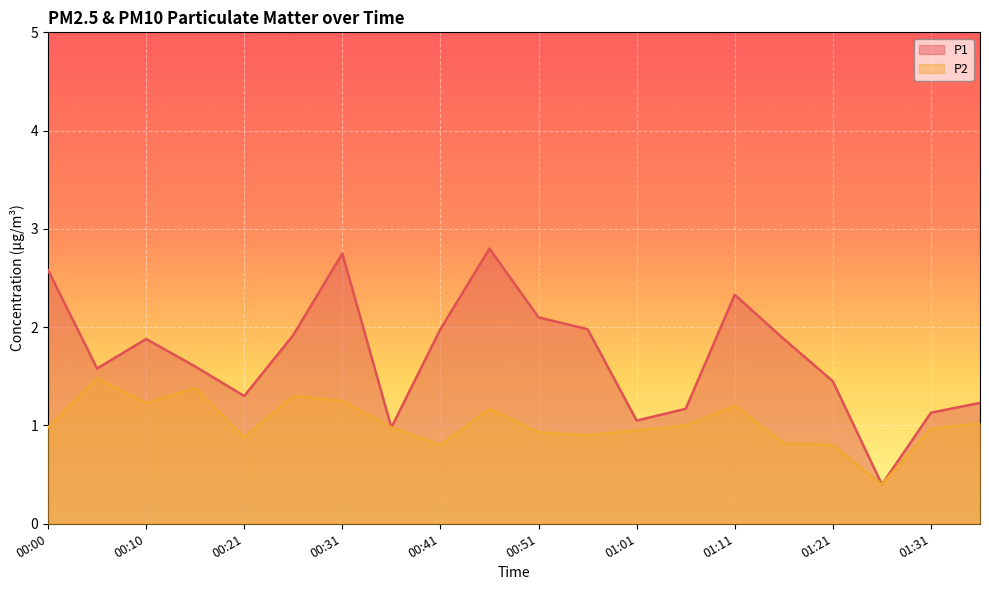

True or false: P2 has more than 2 interior local peaks.

True